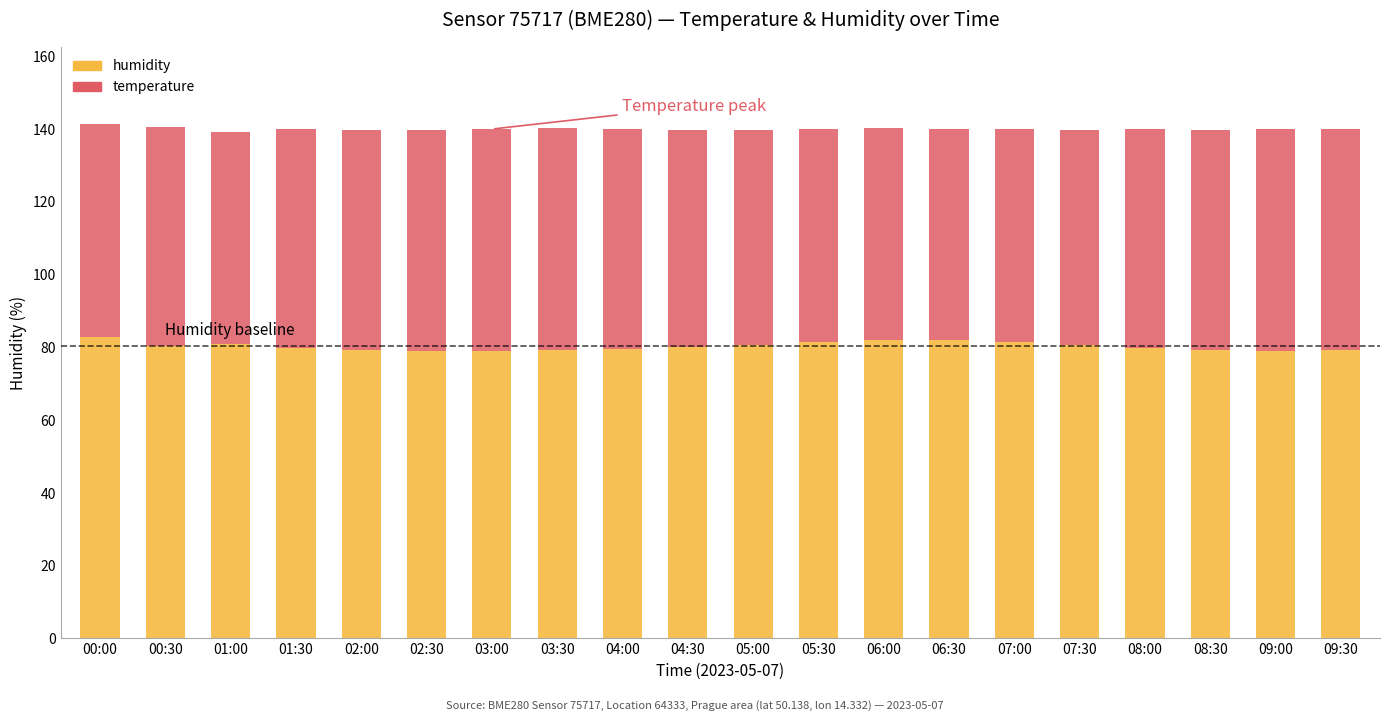

What is the average value of the humidity series?

80.3